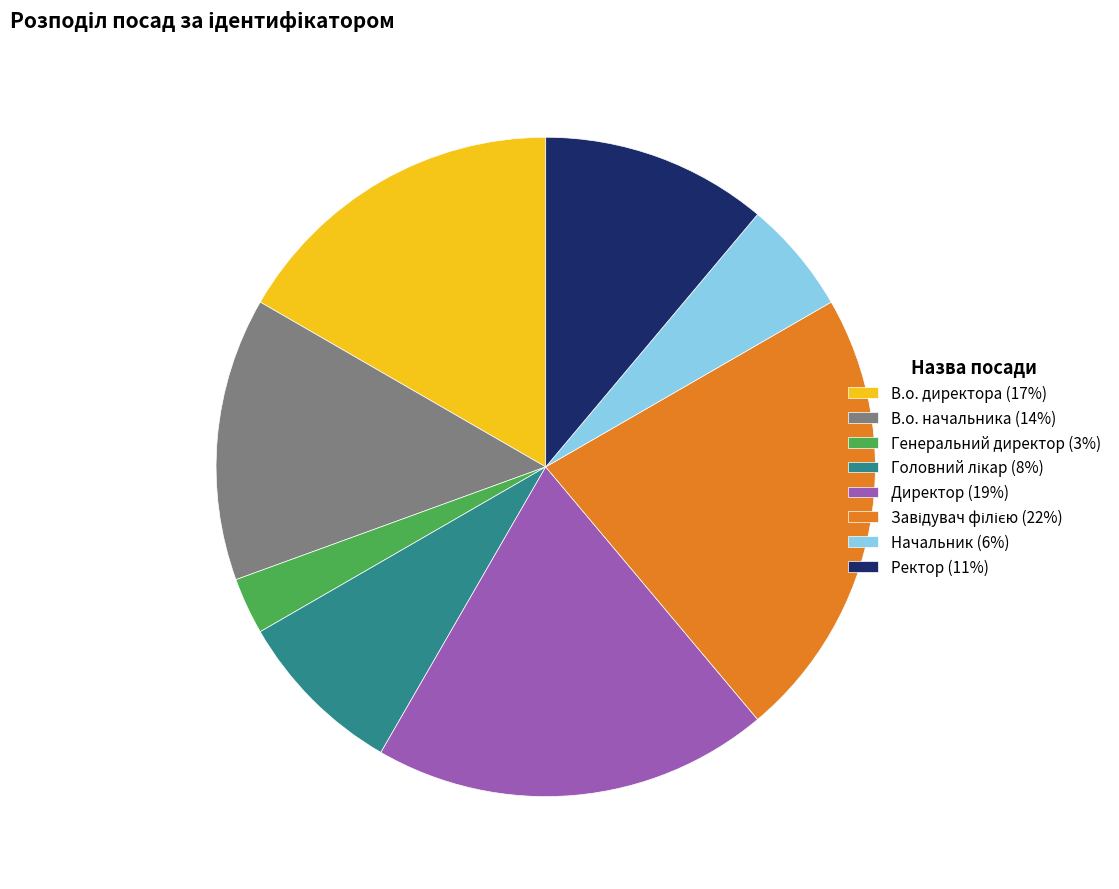

Is it true that Начальник (6%) is 1% of the pie?

False